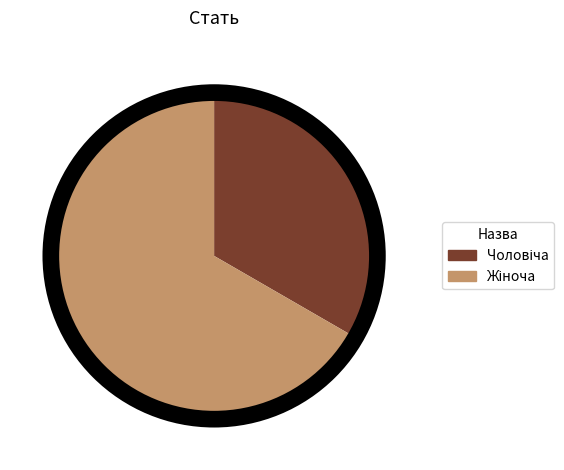

Does any single category account for the majority?

Yes